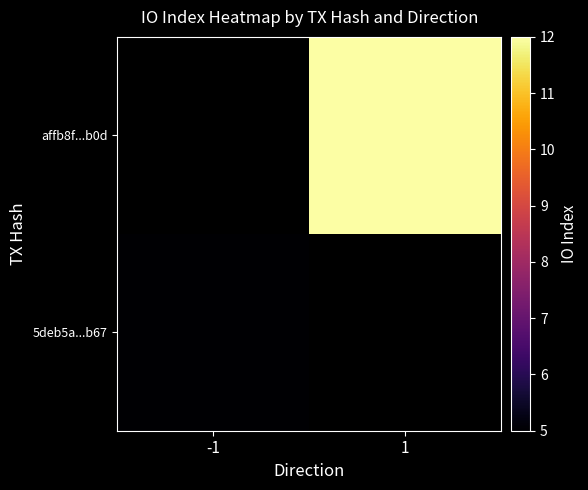

Is the value of affb8f...b0d at 1 greater than the value of 5deb5a...b67 at -1?

Yes